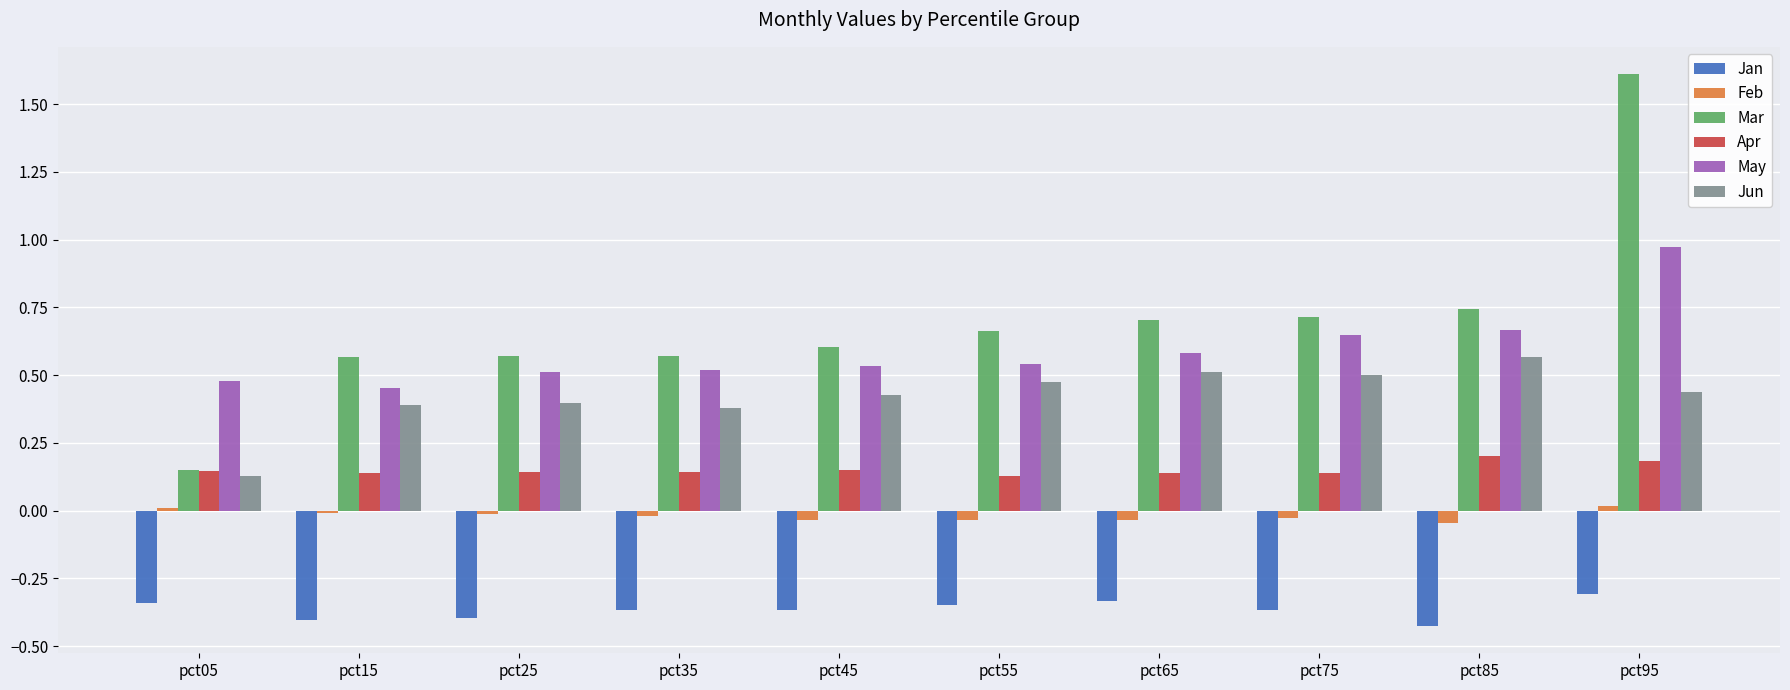

Which series has the largest range (max minus min)?

Mar